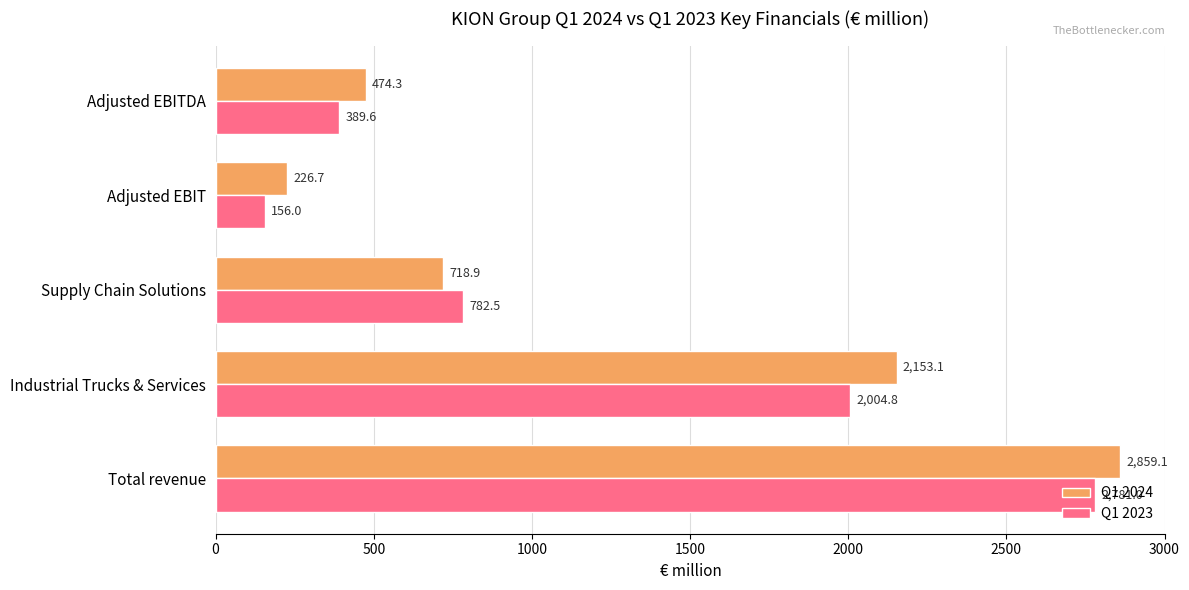

The Q1 2023 series shows 1394.3 at Total revenue. True or false?

False